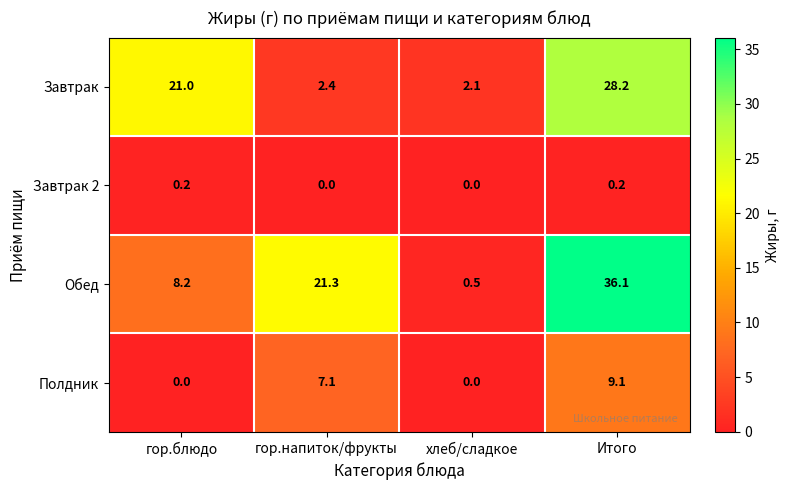

How many series are shown in this chart?

4